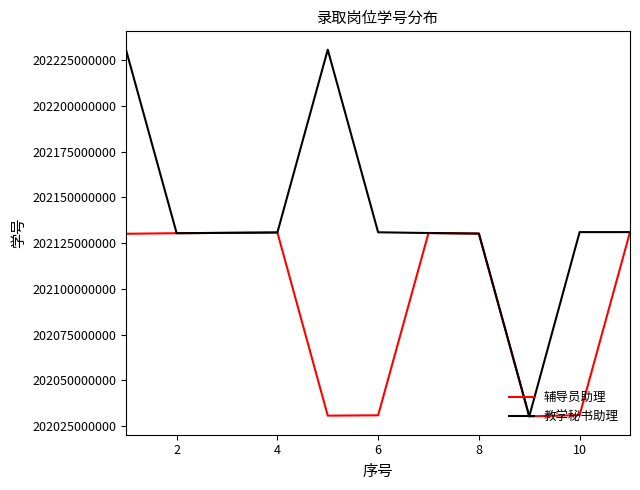

Which series has the largest range (max minus min)?

教学秘书助理